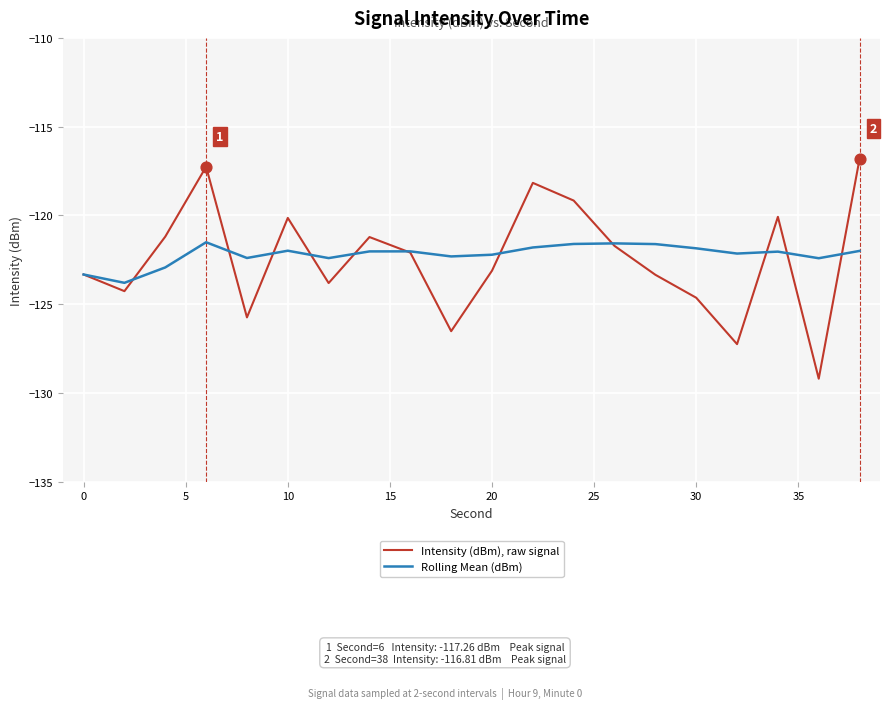

List the series in order of their peak value, lowest first.

Rolling Mean (dBm), Intensity (dBm), raw signal